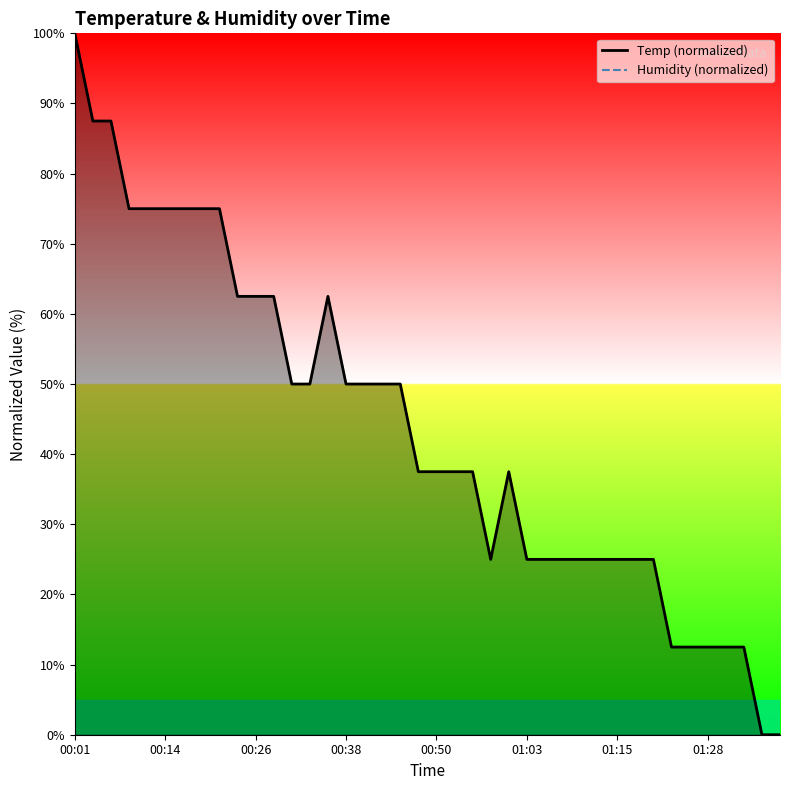

Is it true that the value at 00:06 is 114.1?

False